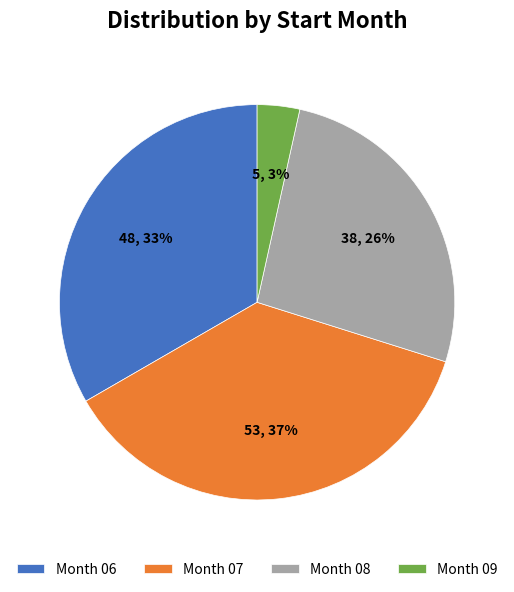

Does Month 08 account for over 50% of the chart?

No